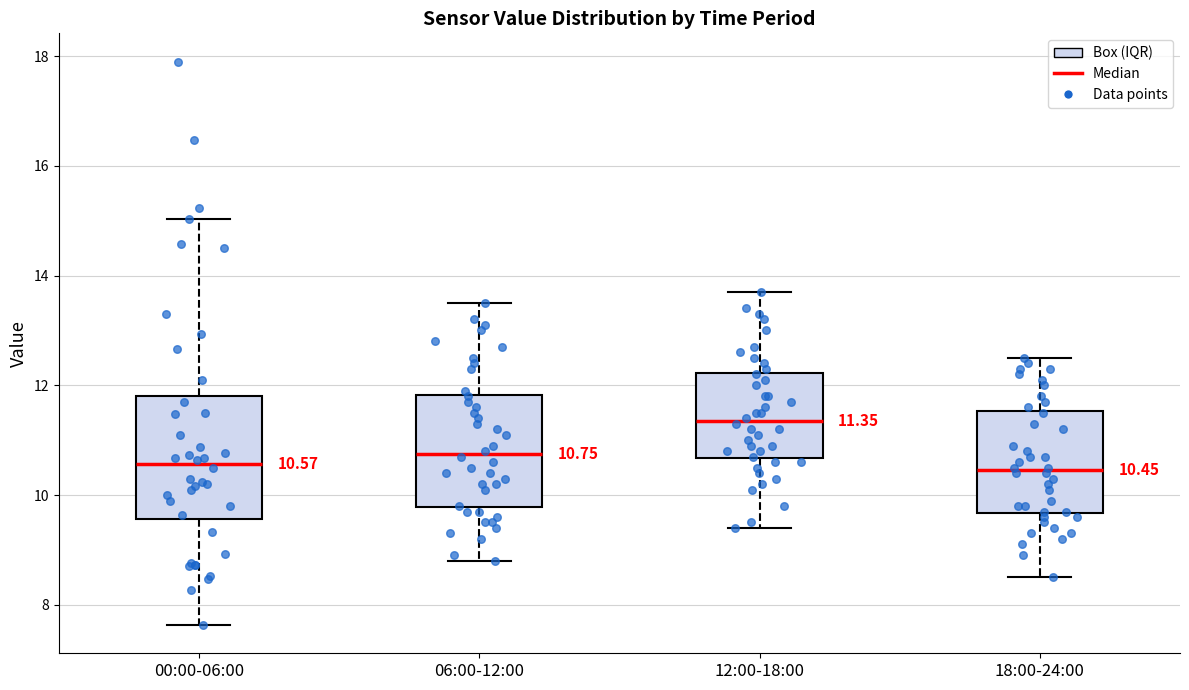

Which box has the highest median line?

12:00-18:00